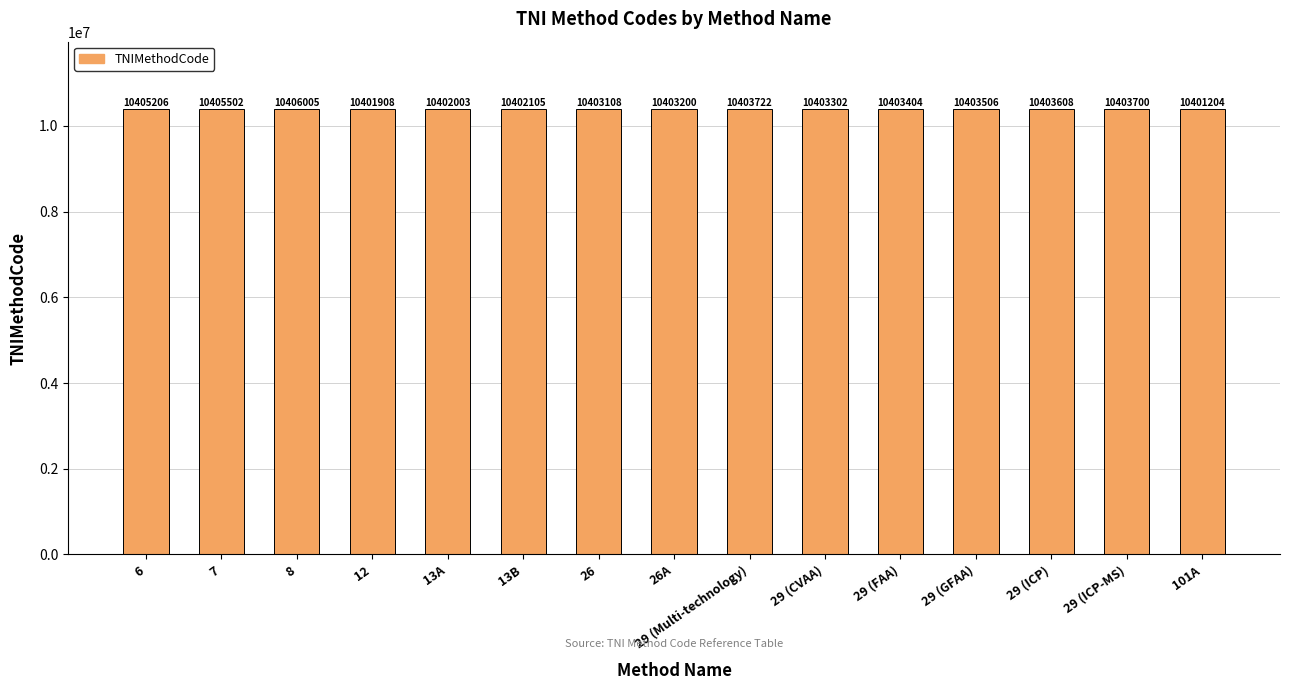

The chart shows a value of 10402105 at 13B. True or false?

True